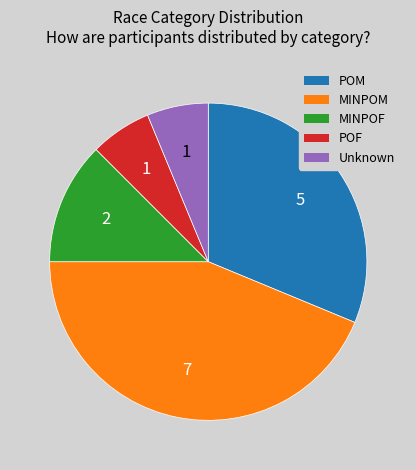

Is there any slice that represents more than half of the pie?

No